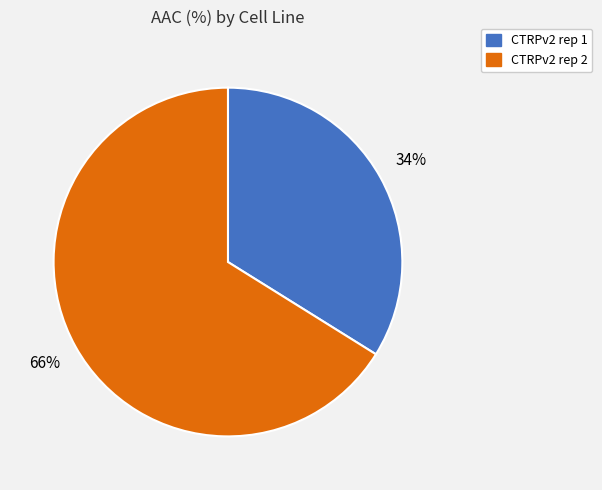

What is the smallest slice in the pie chart?

CTRPv2 rep 1